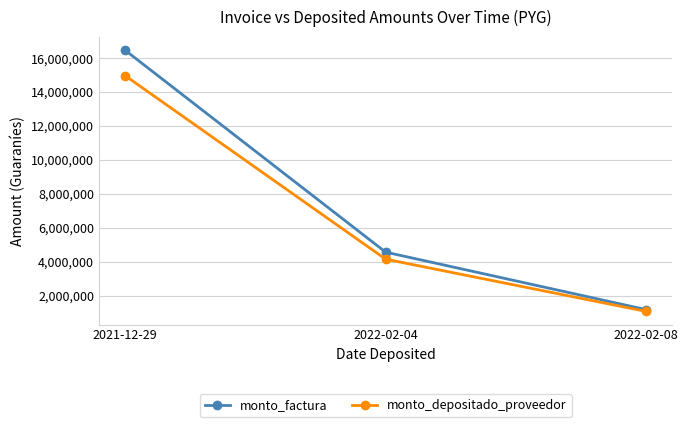

Is it true that monto_depositado_proveedor equals 5332815 at 2021-12-29?

False